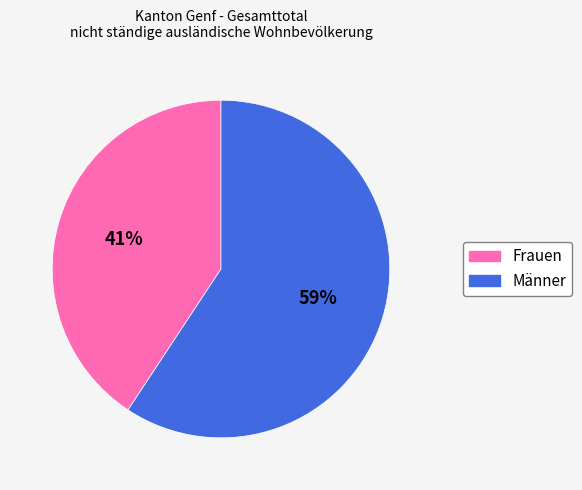

Count the number of slices in the pie.

2